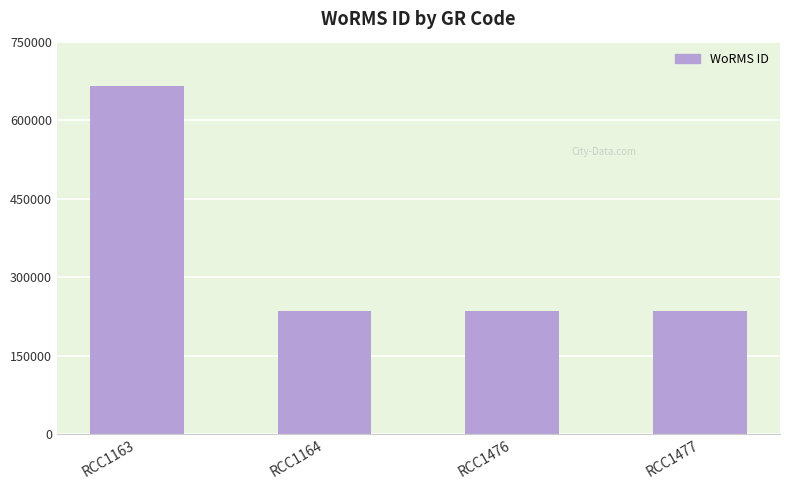

Reading left to right, extract all data points from this chart.

665573	235923	235923	235923